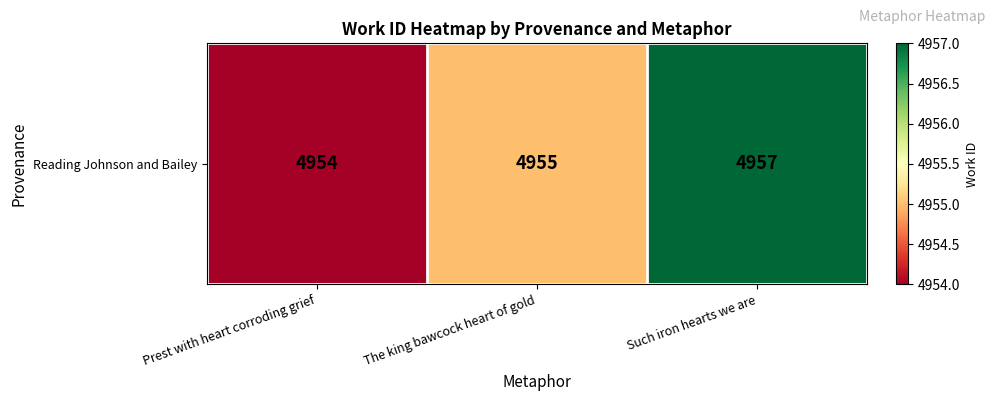

What is the greatest value displayed?

4957